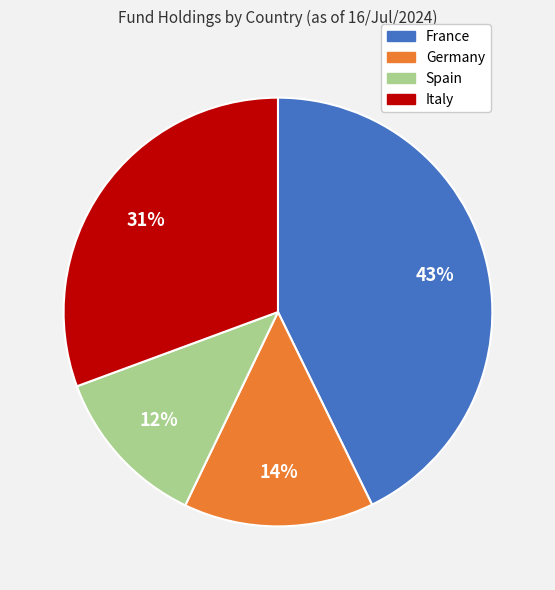

What percentage is the France slice, to the nearest percent?

43%